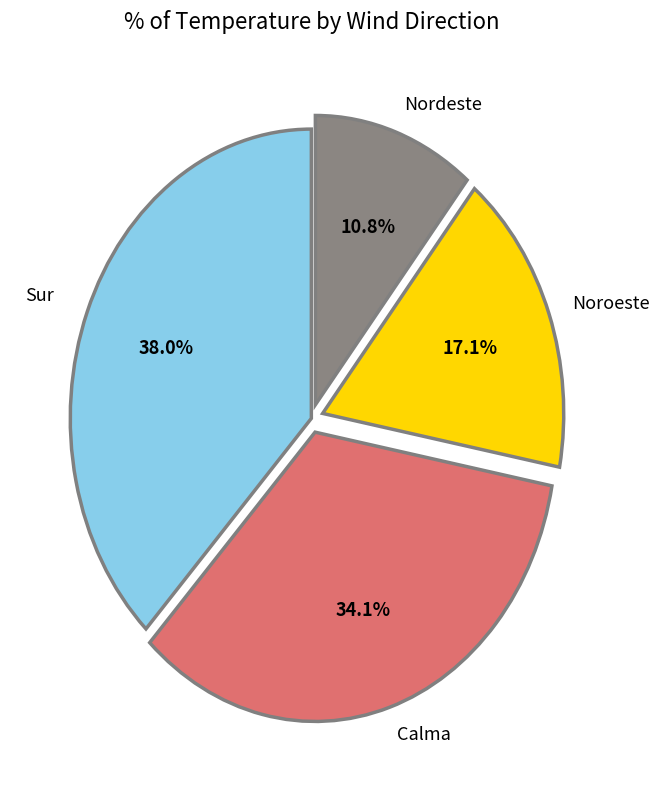

Which slice is the smallest?

Nordeste